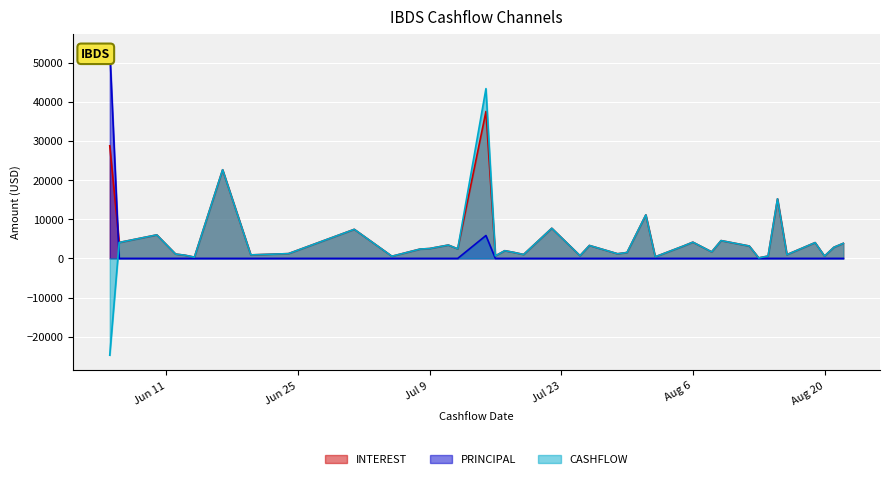

Is the value of CASHFLOW at 2024-06-14 greater than the value of INTEREST at 2024-07-26?

No